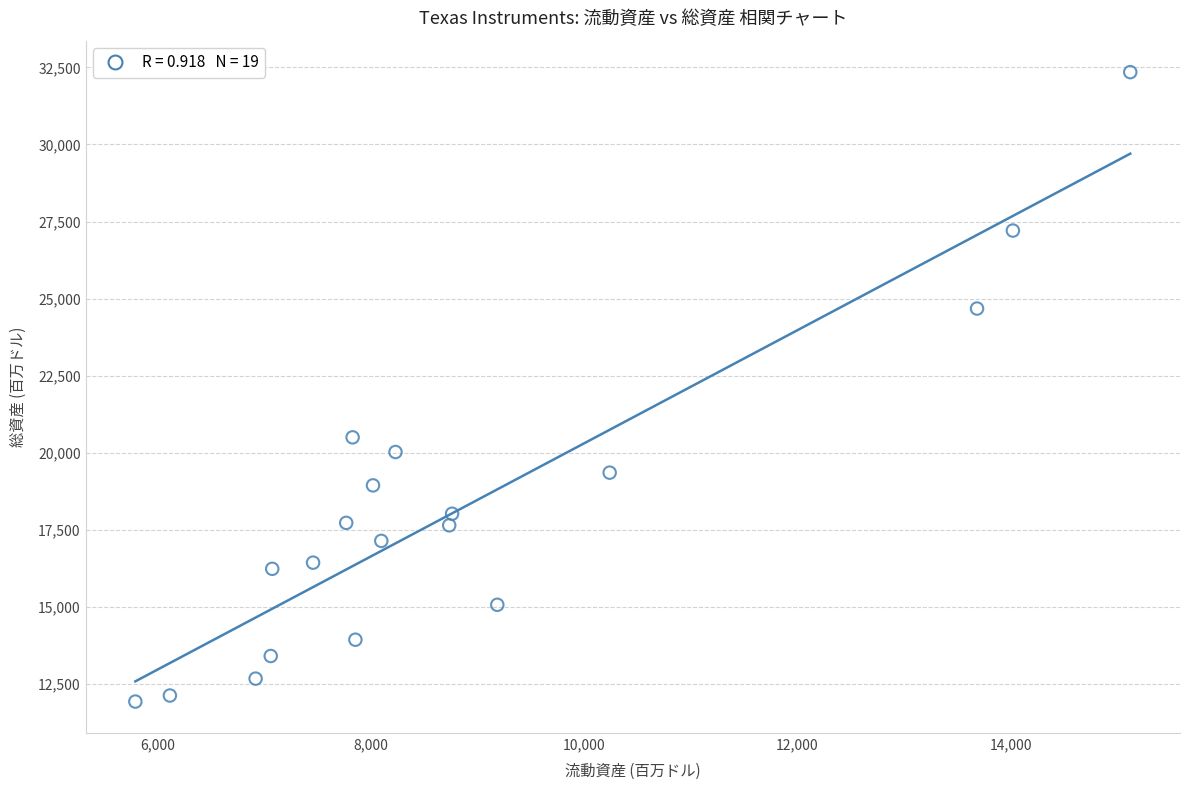

What is the range of X values (max minus min)?

9332